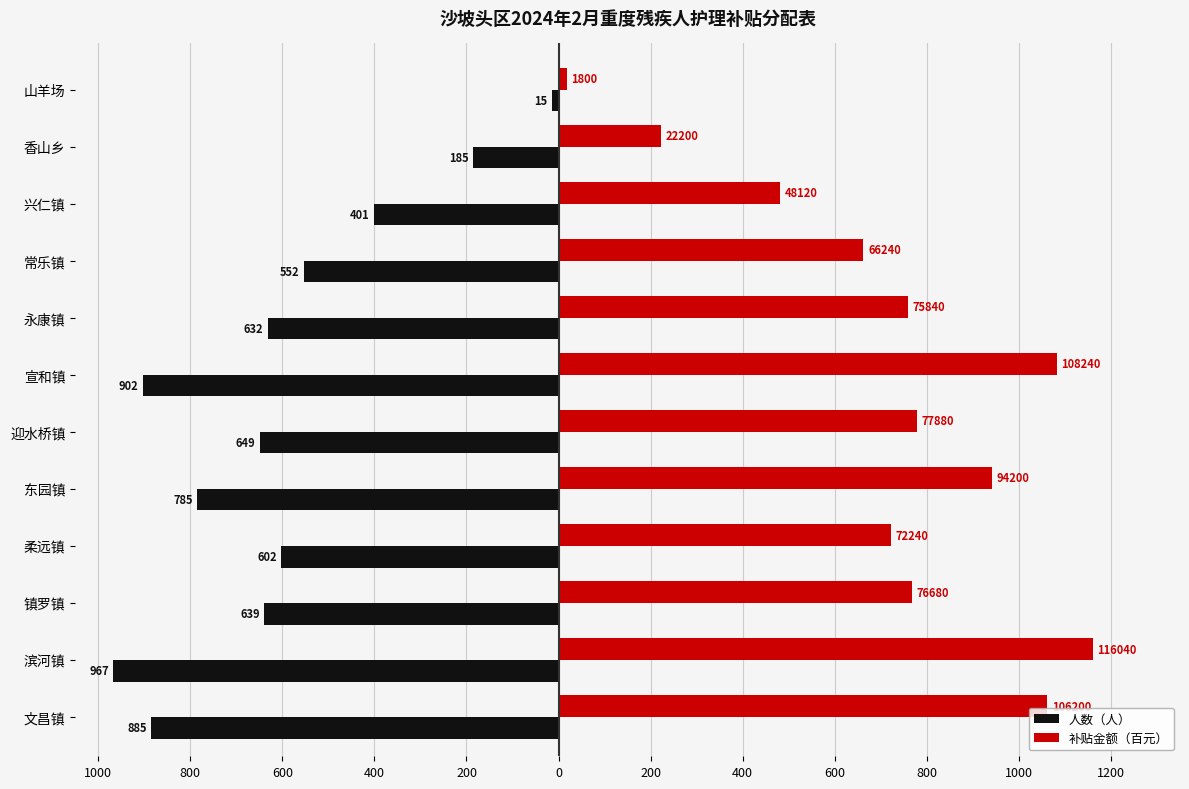

What are all the series names shown in the legend?

人数（人）, 补贴金额（百元）